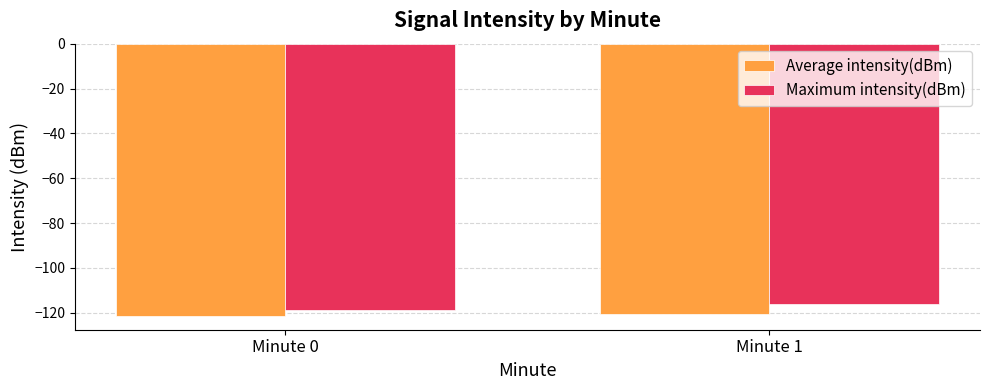

What is the total value across all series at Minute 1?

-236.5